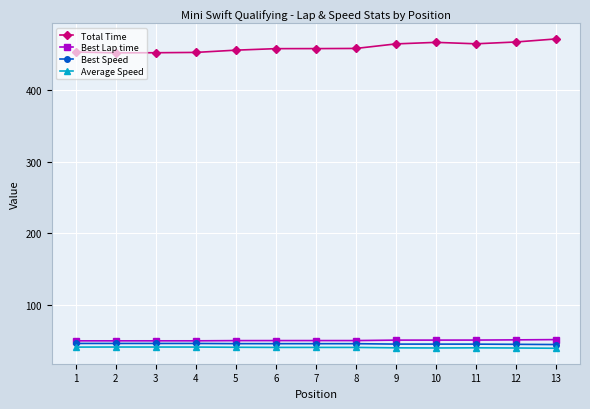

What are all the series names shown in the legend?

Total Time, Best Lap time, Best Speed, Average Speed